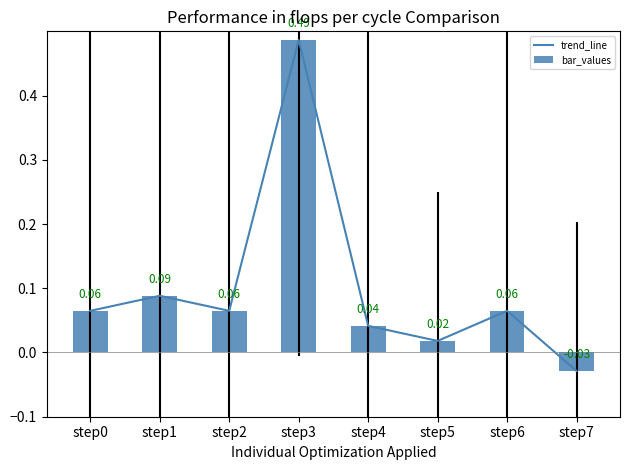

Does the chart contain any negative values?

Yes